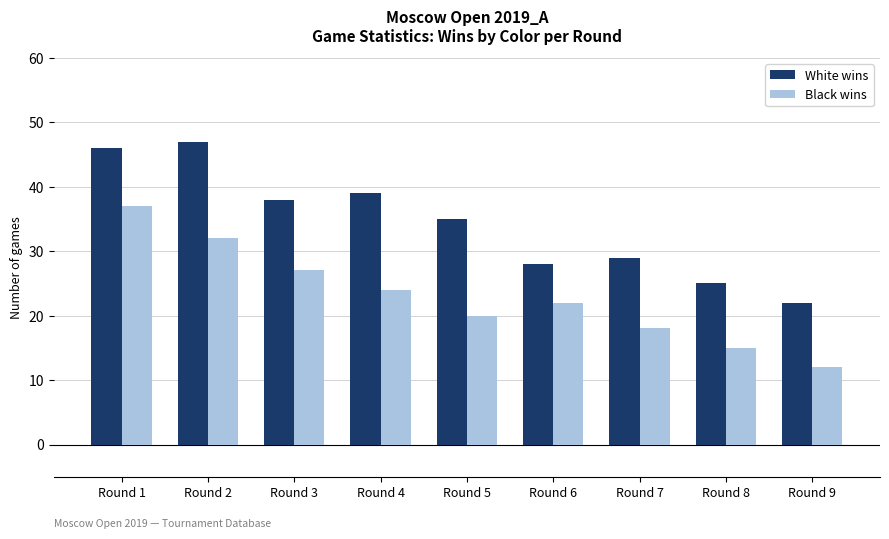

Reading left to right, transcribe all the data shown in this chart.

White wins: Round 1=46	Round 2=47	Round 3=38	Round 4=39	Round 5=35	Round 6=28	Round 7=29	Round 8=25	Round 9=22
Black wins: Round 1=37	Round 2=32	Round 3=27	Round 4=24	Round 5=20	Round 6=22	Round 7=18	Round 8=15	Round 9=12